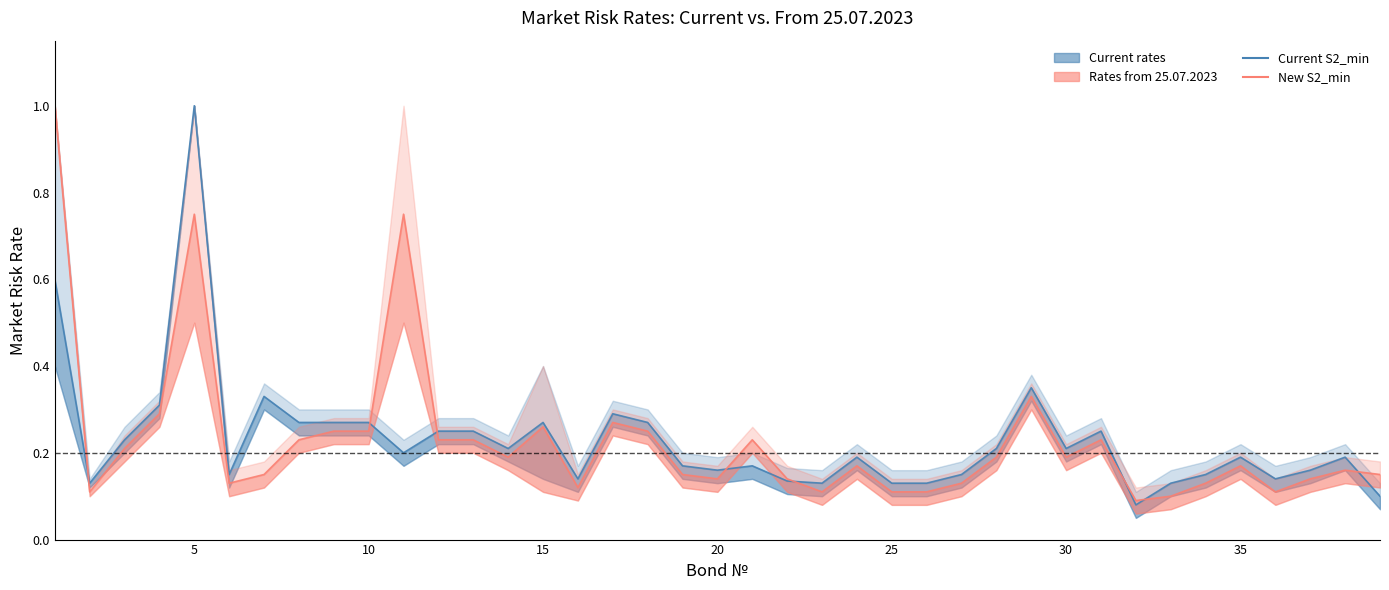

How many interior local peaks does the New S2_min (25.07.2023) series have?

10